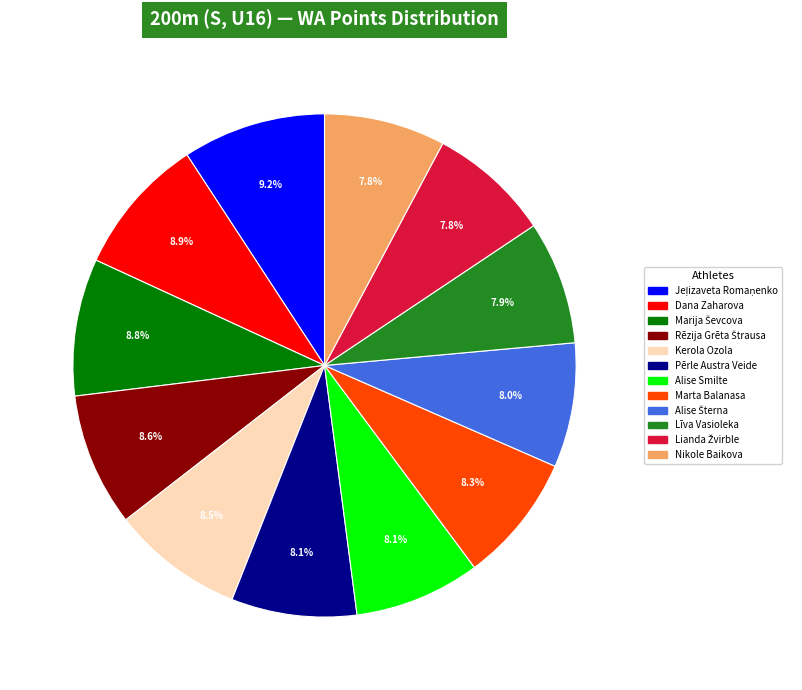

How many slices are in this pie chart?

12